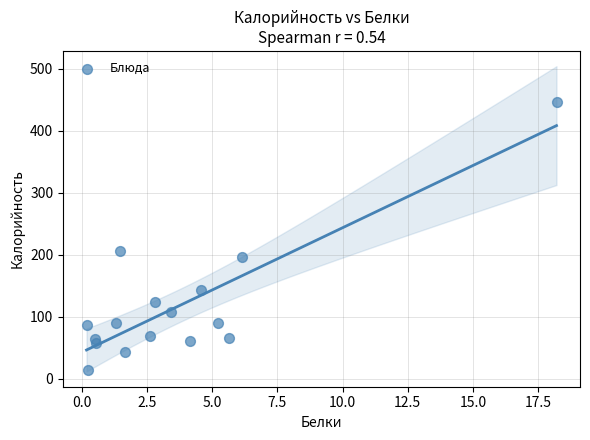

What is the range of X values (max minus min)?

18.0